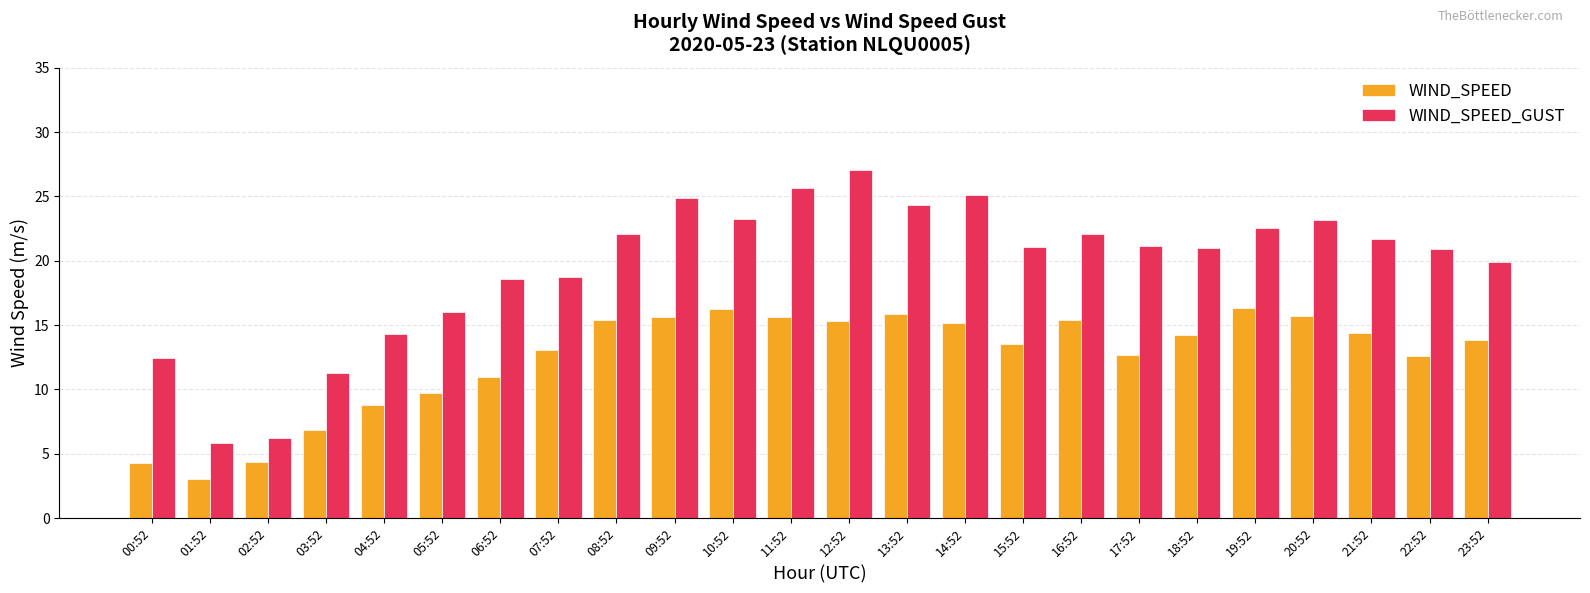

What is the label of the 19th bar from the right?

05:52